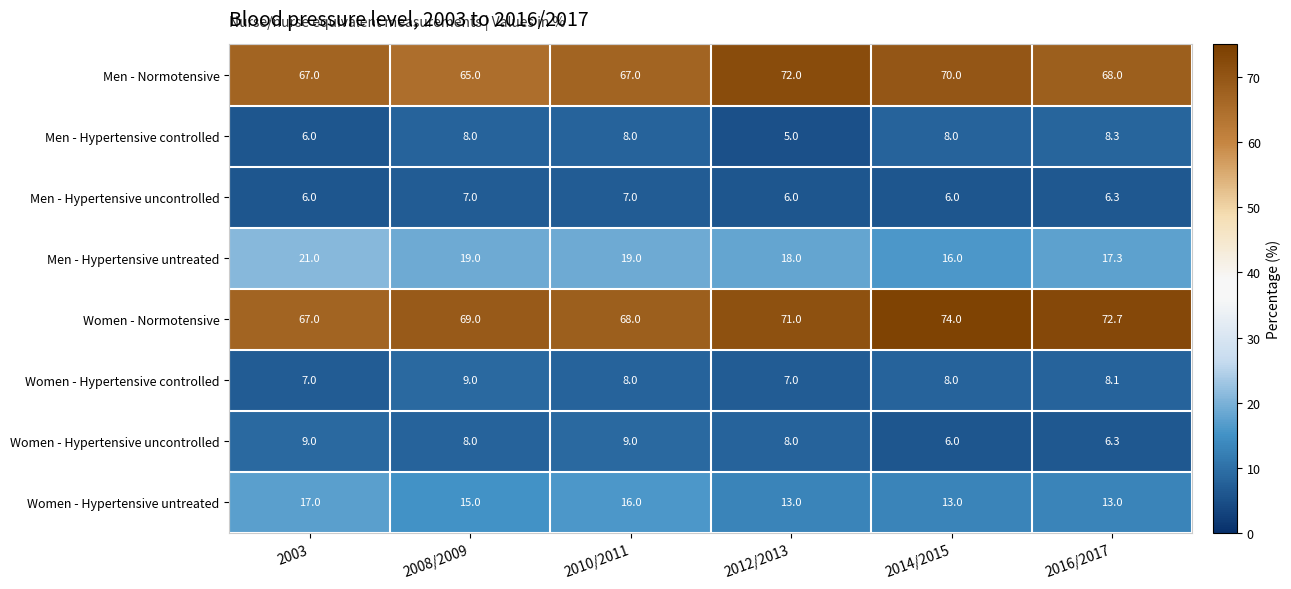

Which series changed the most between 2008/2009 and 2010/2011?

Men - Normotensive